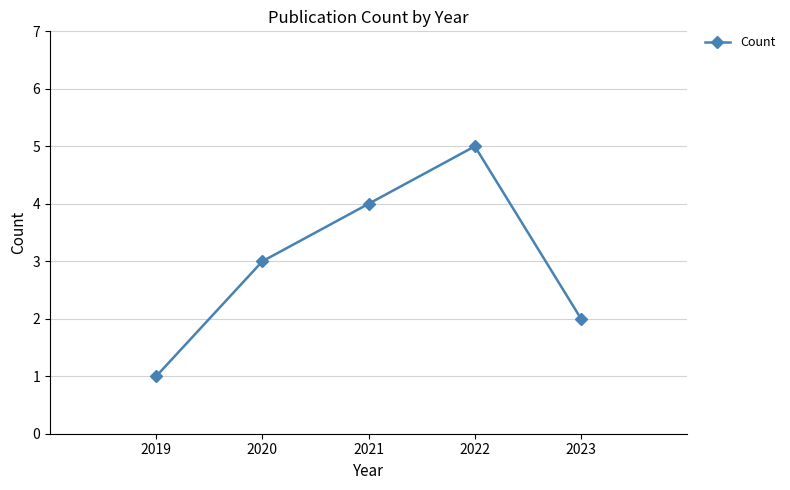

Is this an area chart (filled region under the line)?

No